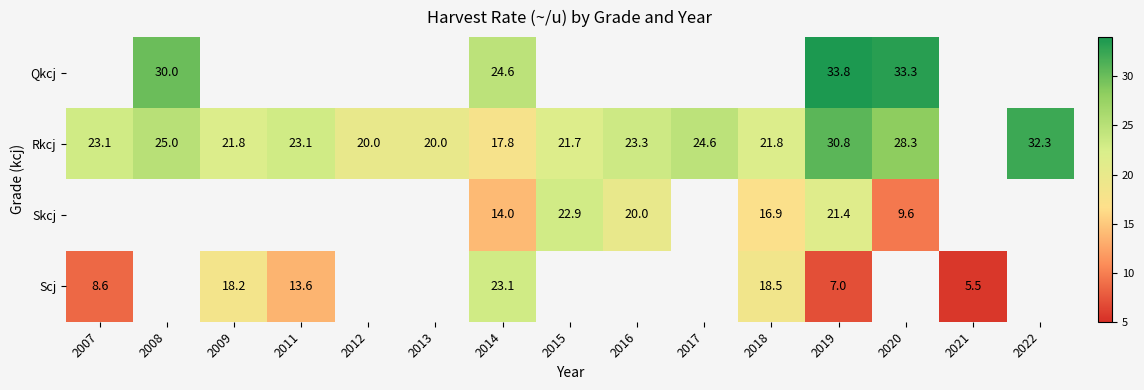

The value of Scj at 2014 is 14.3. True or false?

False